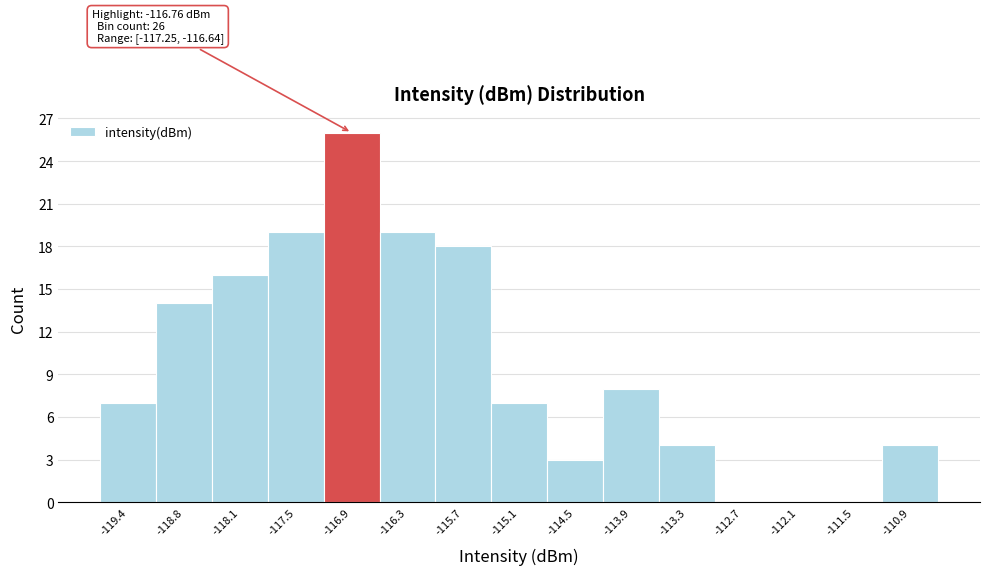

Over which range of the x-axis is the bar tallest?

-117.2 to -116.6